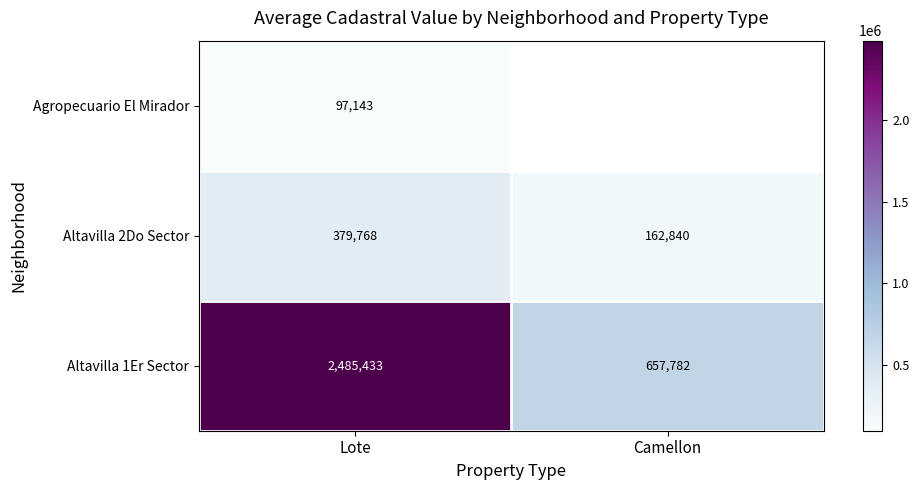

What is the spread (max minus min) of values at Lote?

2388290